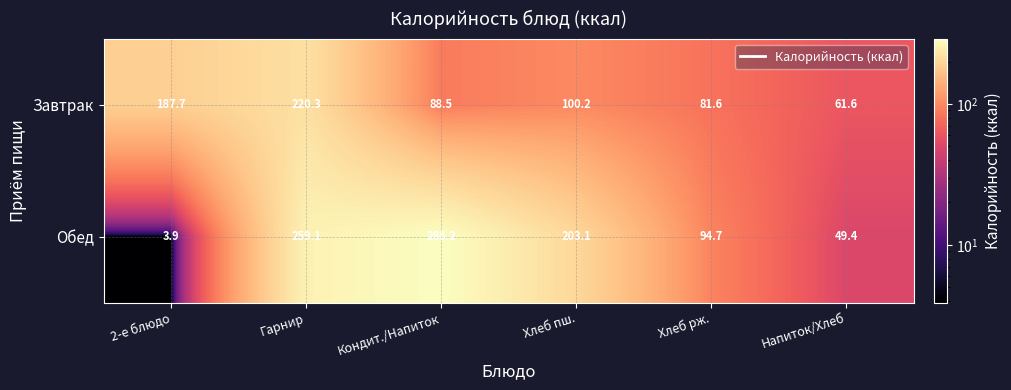

Reading left to right, what are all the values shown in this chart?

Завтрак: 2-е блюдо=187.7	Гарнир=220.3	Кондит./Напиток=88.5	Хлеб пш.=100.2	Хлеб рж.=81.6	Напиток/Хлеб=61.6
Обед: 2-е блюдо=3.9	Гарнир=259.1	Кондит./Напиток=288.2	Хлеб пш.=203.1	Хлеб рж.=94.7	Напиток/Хлеб=49.4